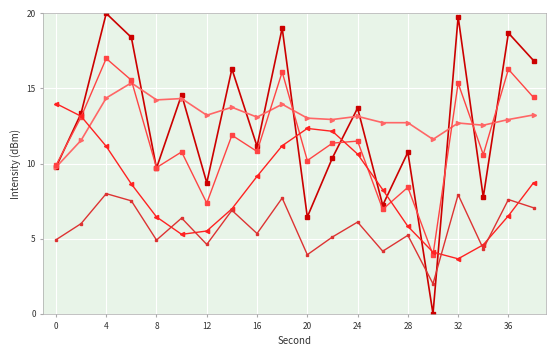

What is the greatest value displayed?

20.0